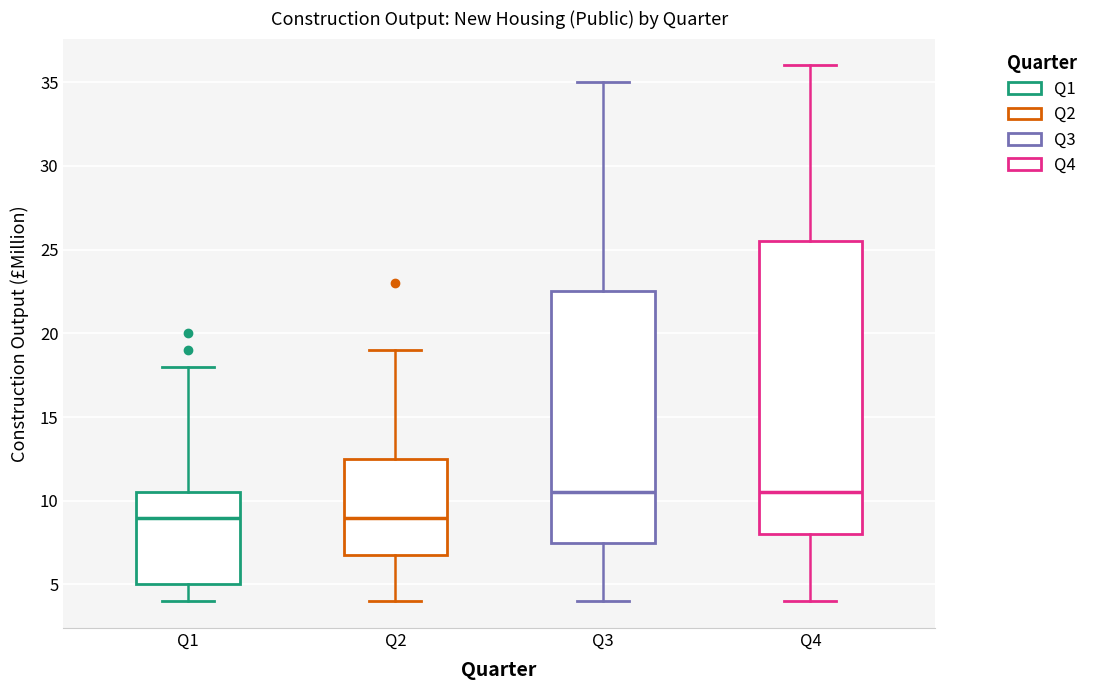

Where is the upper edge of the box for Q4 on the y-axis? The values are not printed on the chart, so give them approximately, as read against the axis.

25.5